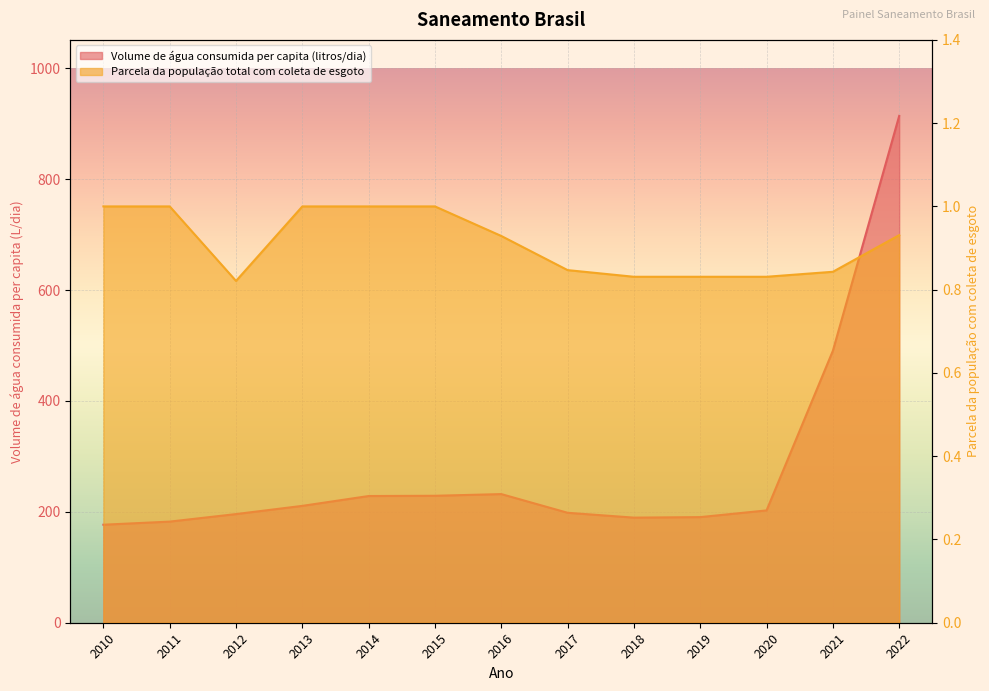

Rank the categories by Parcela da população total com coleta de esgoto value from highest to lowest.

2010, 2011, 2013, 2014, 2015, 2022, 2016, 2017, 2021, 2018, 2019, 2020, 2012